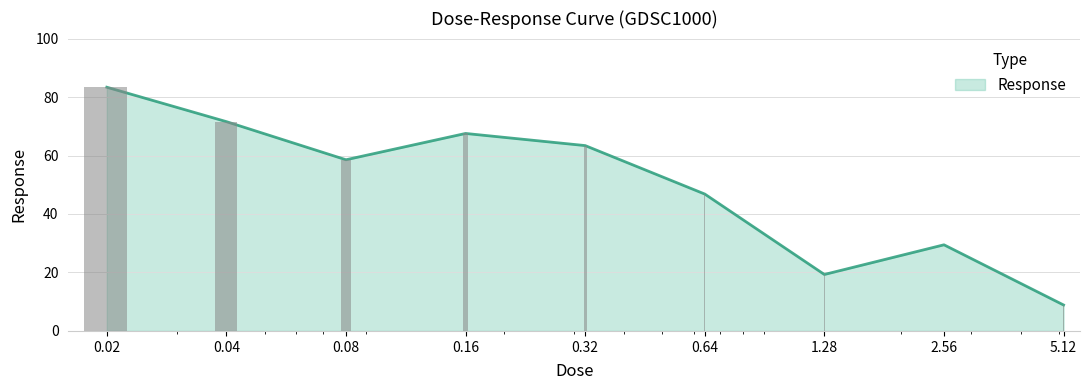

What is the change in value from 0.02 to 0.04?

-11.8